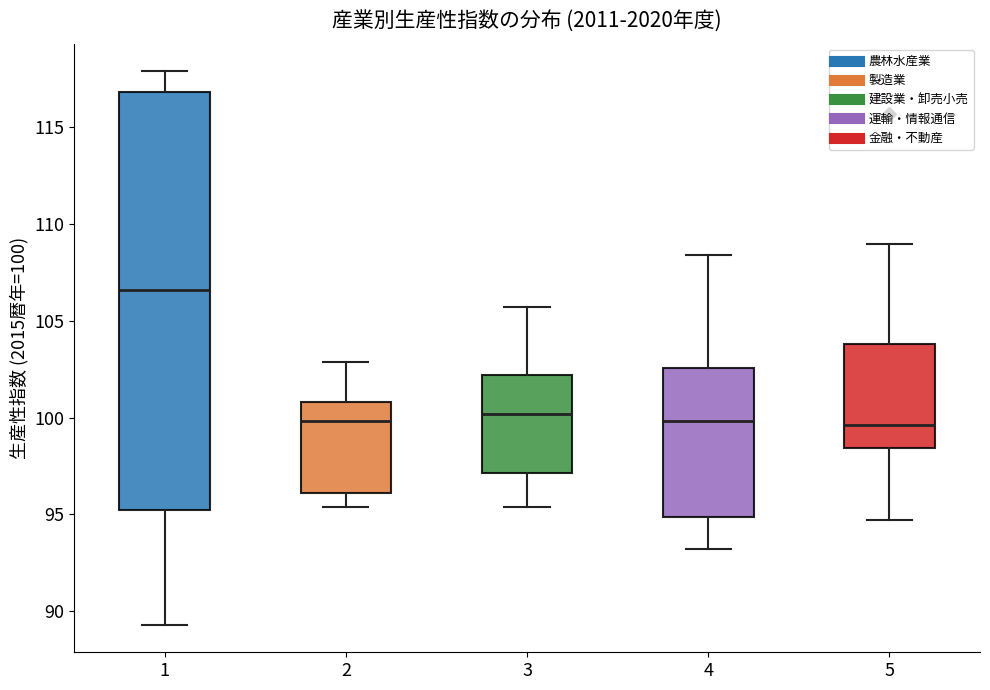

Comparing the boxes themselves (not the whiskers), which one is the tallest?

1